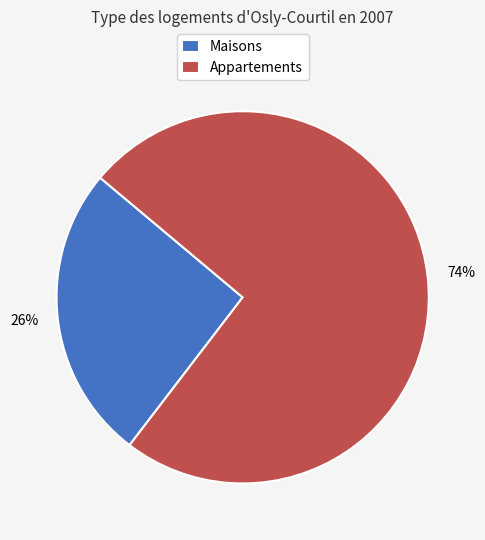

Is it true that Appartements is 74% of the pie?

True